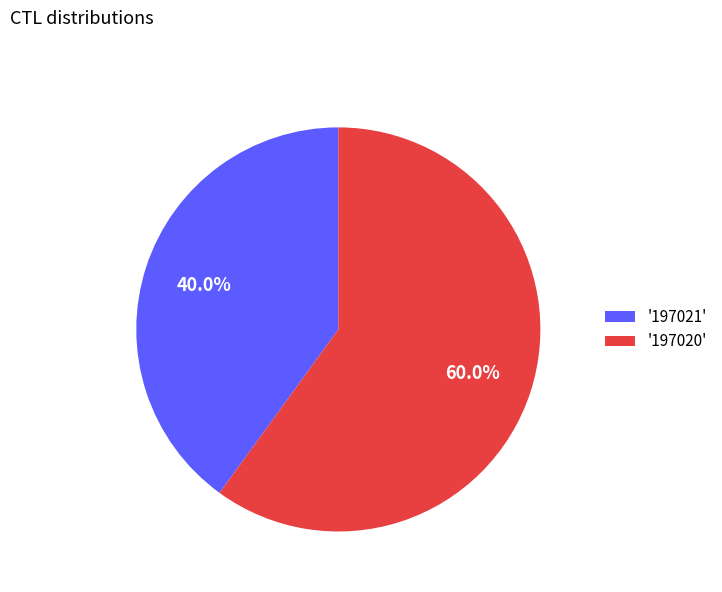

Does any single category account for the majority?

Yes